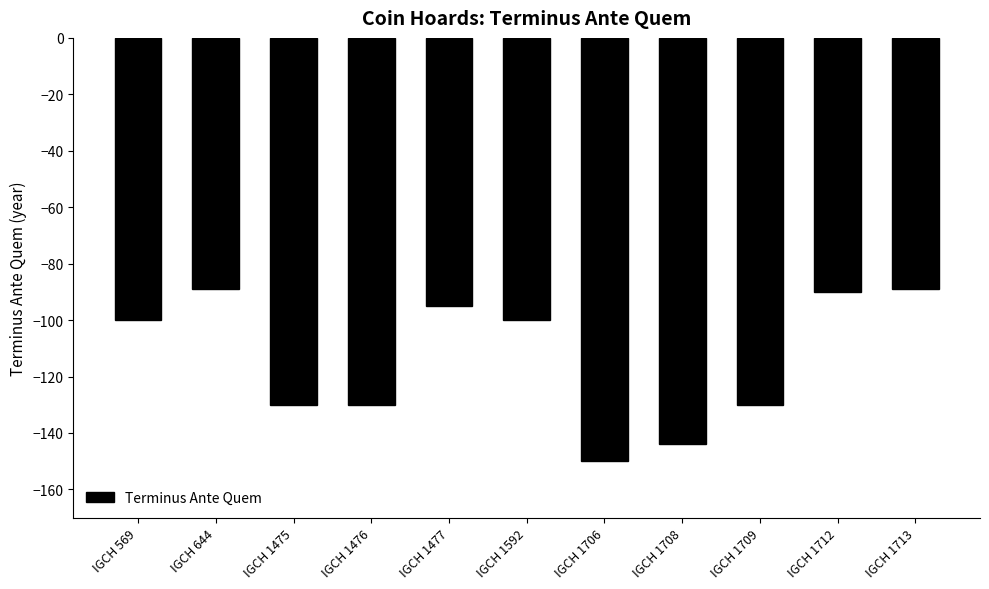

What is the value of the 6th bar from the left?

-100